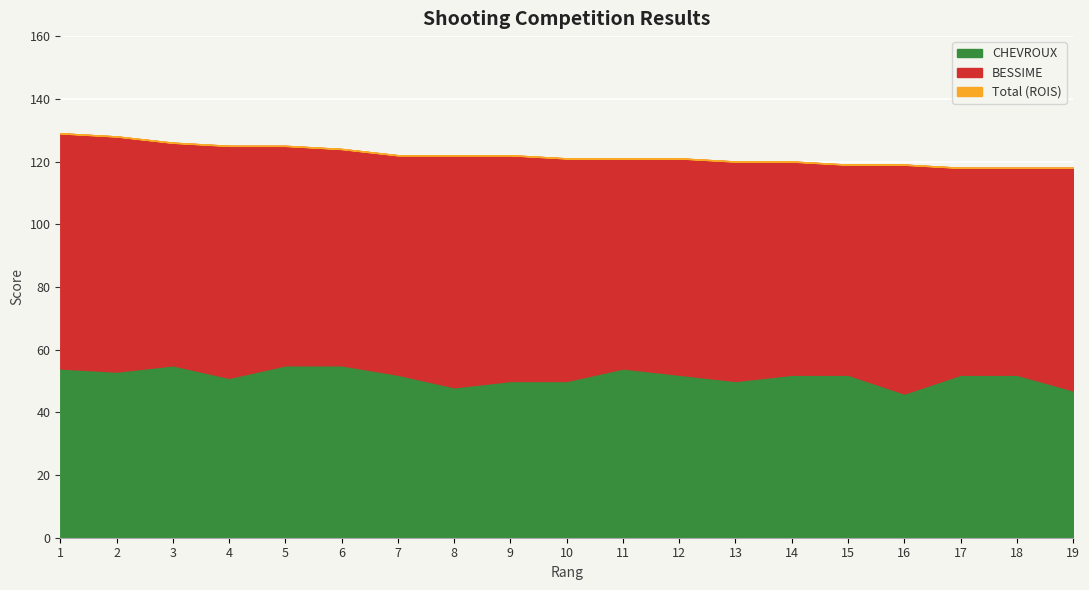

True or false: Total (ROIS) has more than 2 interior local peaks.

False